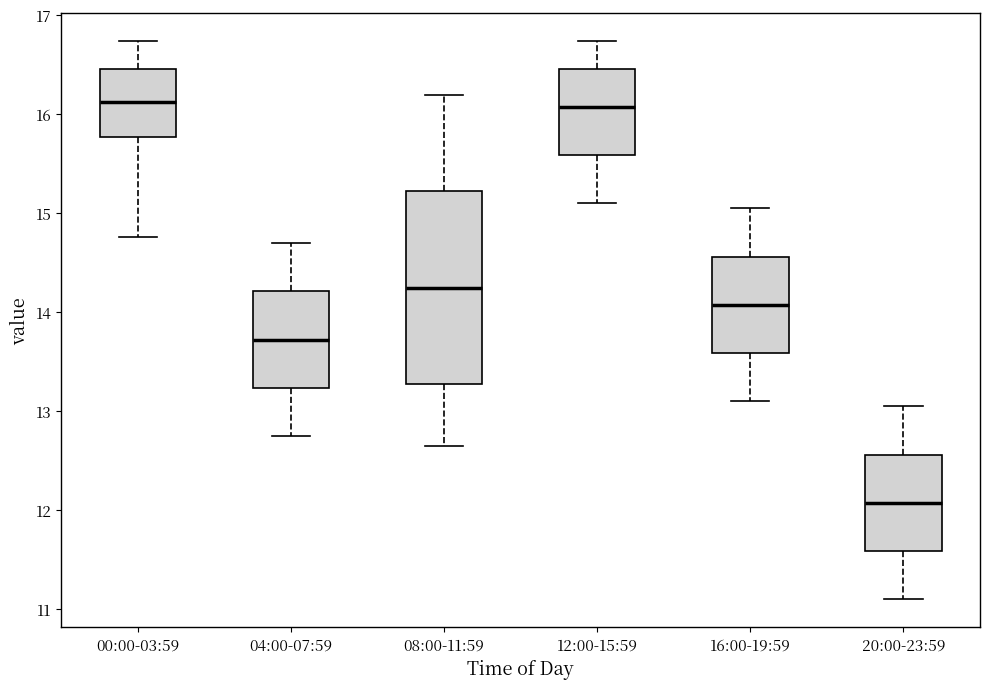

Which box is the tallest, from its lower edge to its upper edge?

08:00-11:59